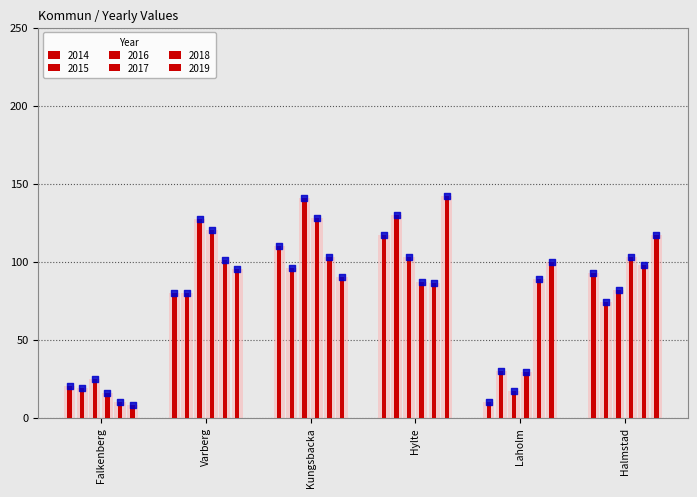

Is the value of 2015 at Kungsbacka greater than the value of 2016 at Halmstad?

Yes